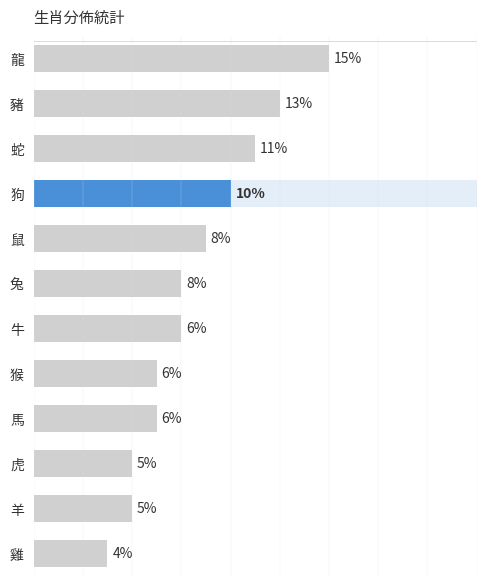

Which has a higher value, 馬 or 牛?

牛